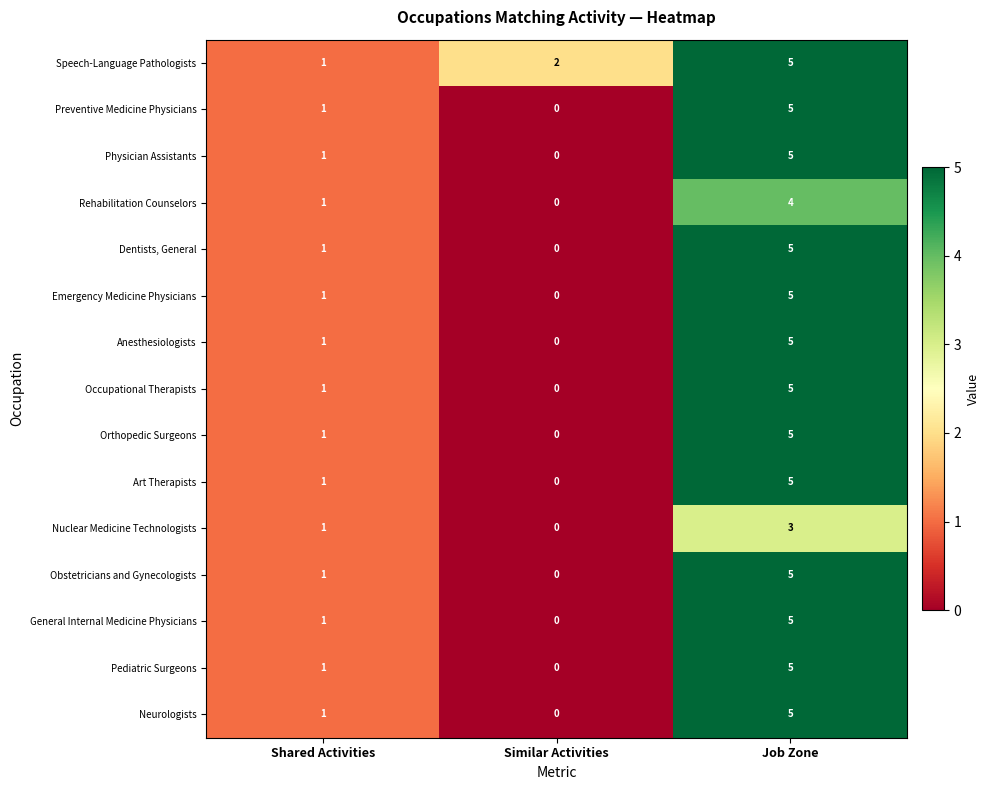

True or false: General Internal Medicine Physicians has a value of 5 at Job Zone.

True